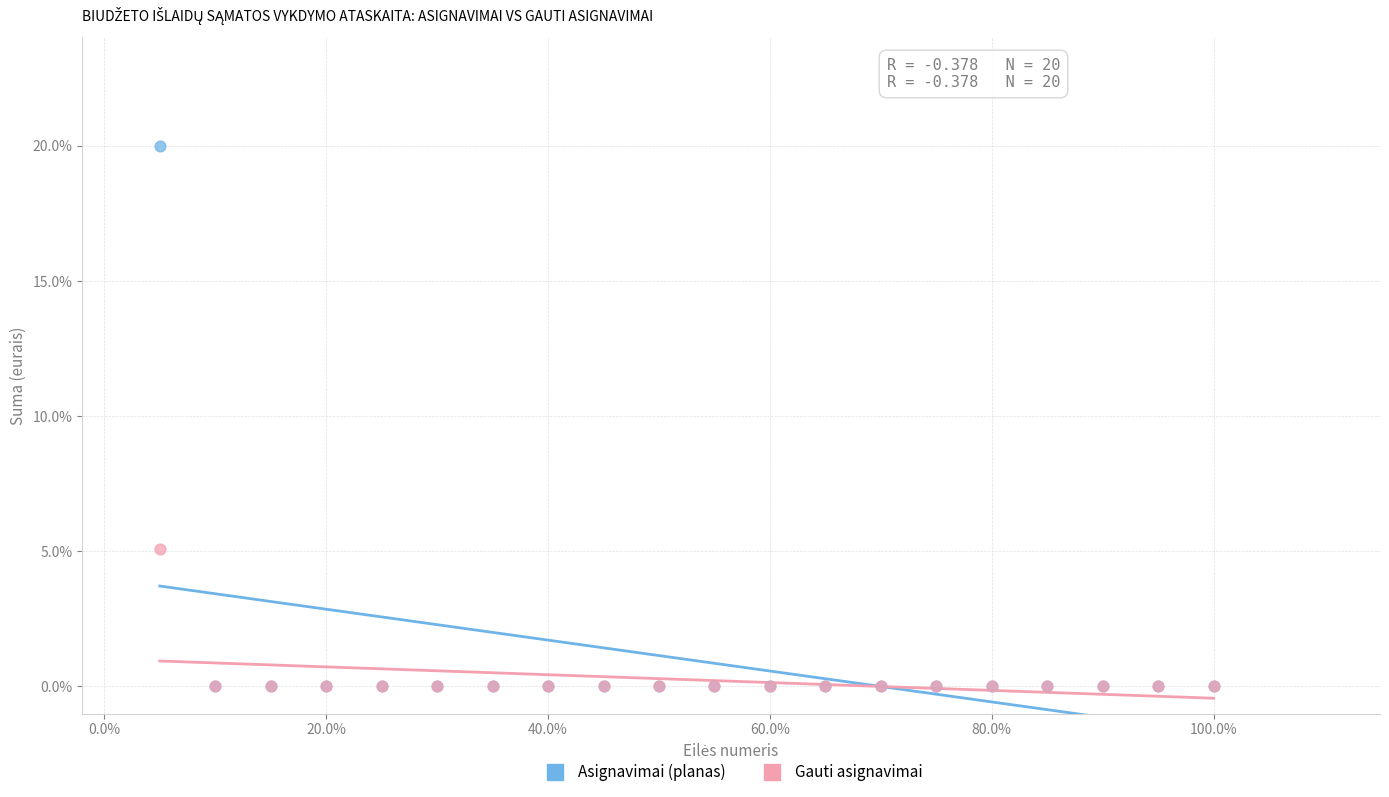

Which series has the widest spread of Y values?

Asignavimai (planas)